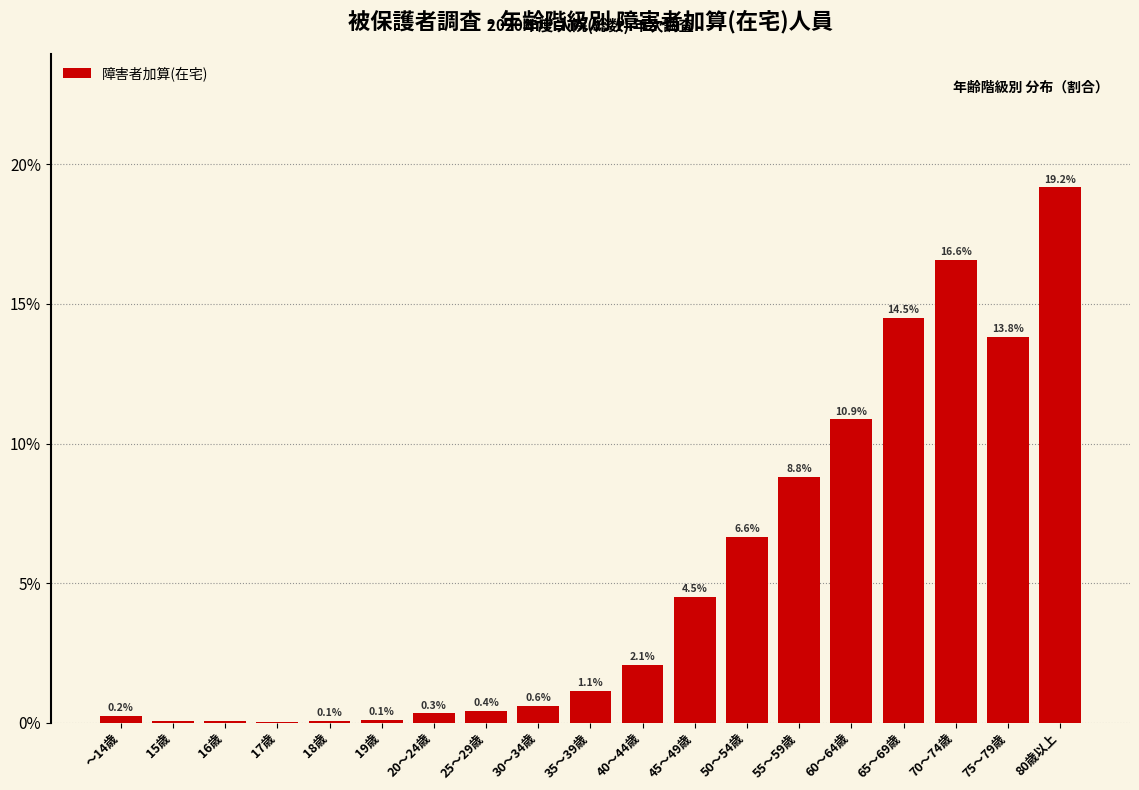

What is the greatest value displayed?

19.2